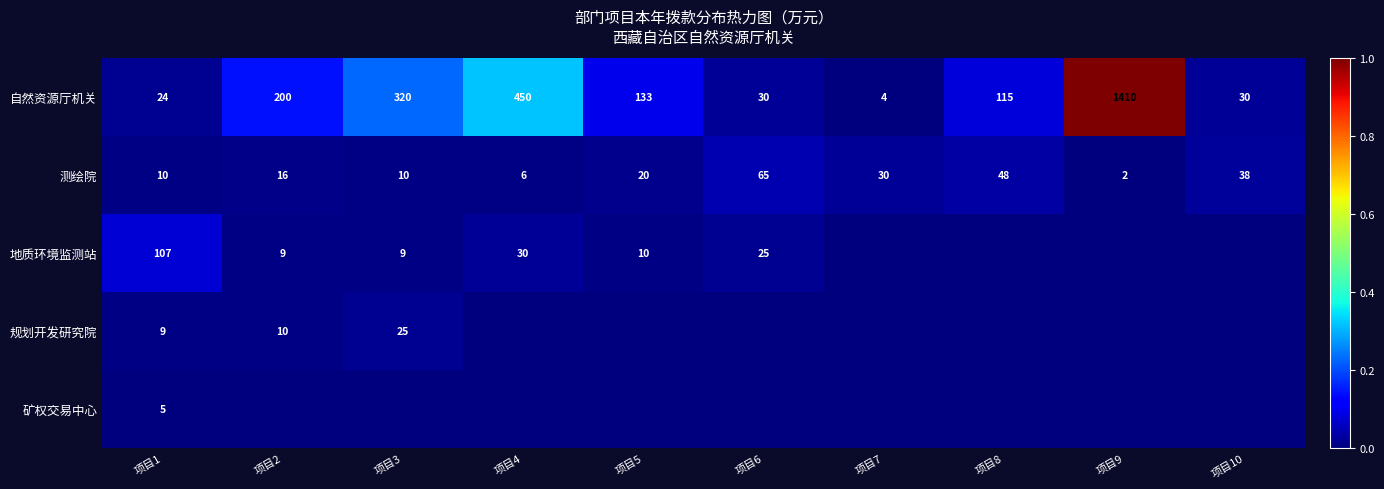

What is the highest value of the 测绘院 series?

65